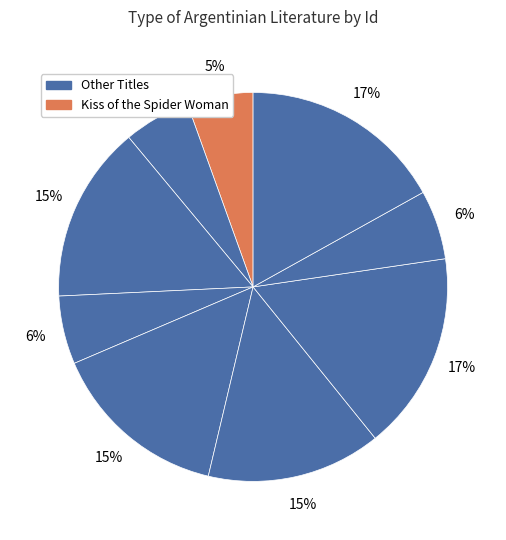

Is there a majority slice in this chart?

No